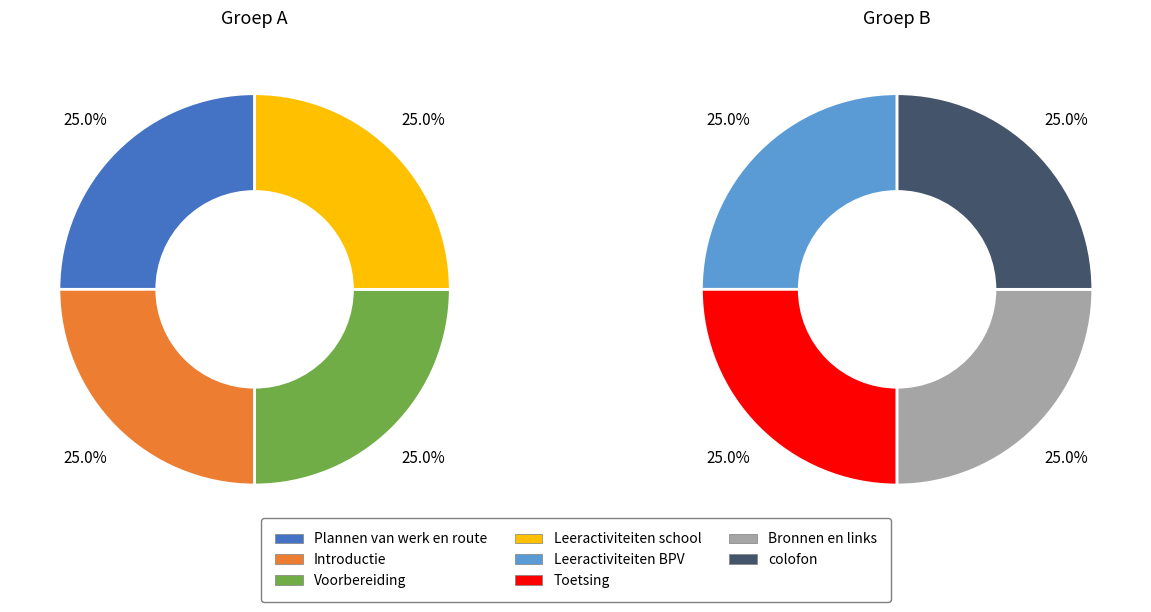

How much of the chart is everything except Toetsing?

87.5%